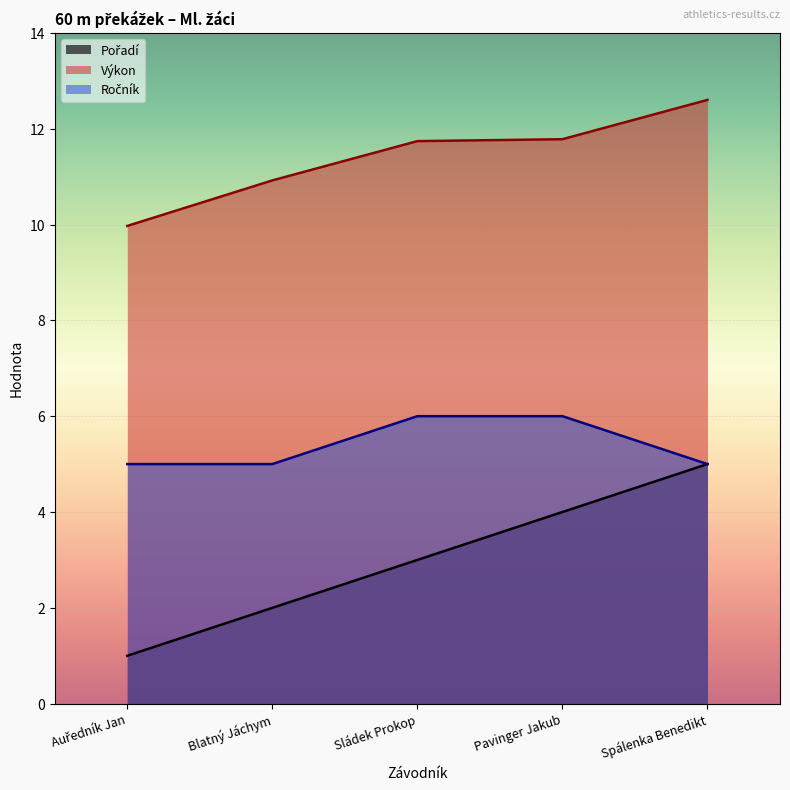

Reading left to right, list all the values displayed in this chart.

Pořadí: 1.0	2.0	3.0	4.0	5.0
Výkon: 10.0	10.9	11.7	11.8	12.6
Ročník: 5.0	5.0	6.0	6.0	5.0